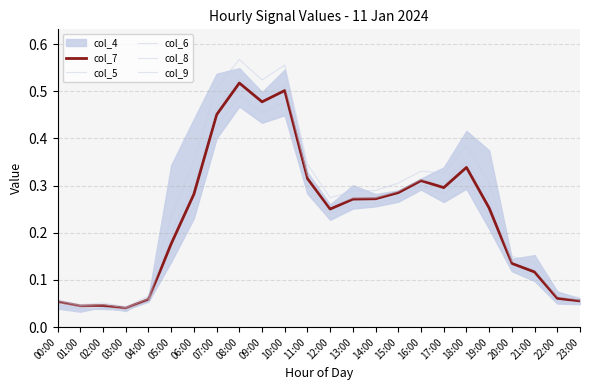

True or false: col_7 has more than 2 interior local peaks.

True